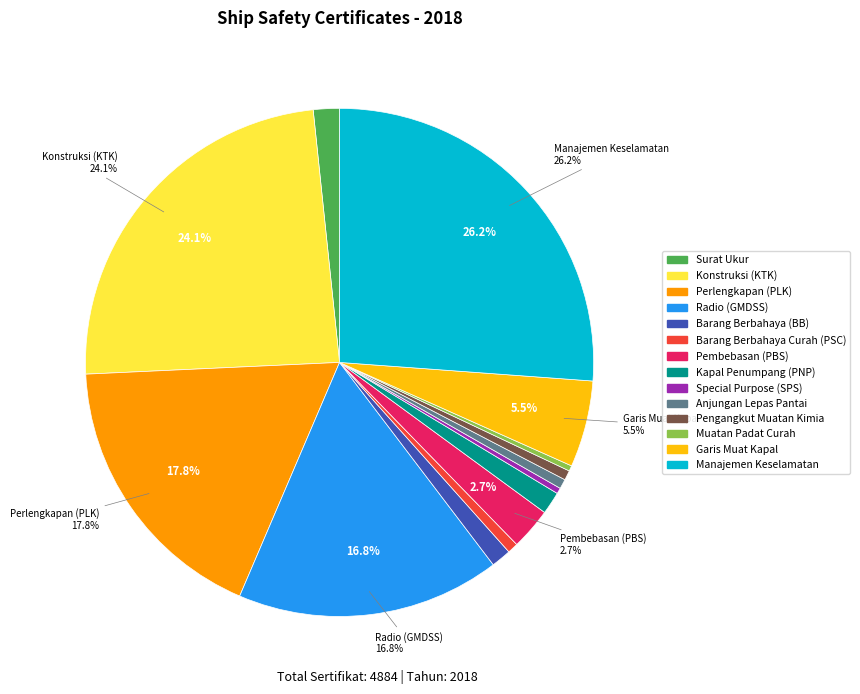

To the nearest percent, what portion does Barang Berbahaya Curah (PSC) represent?

1%